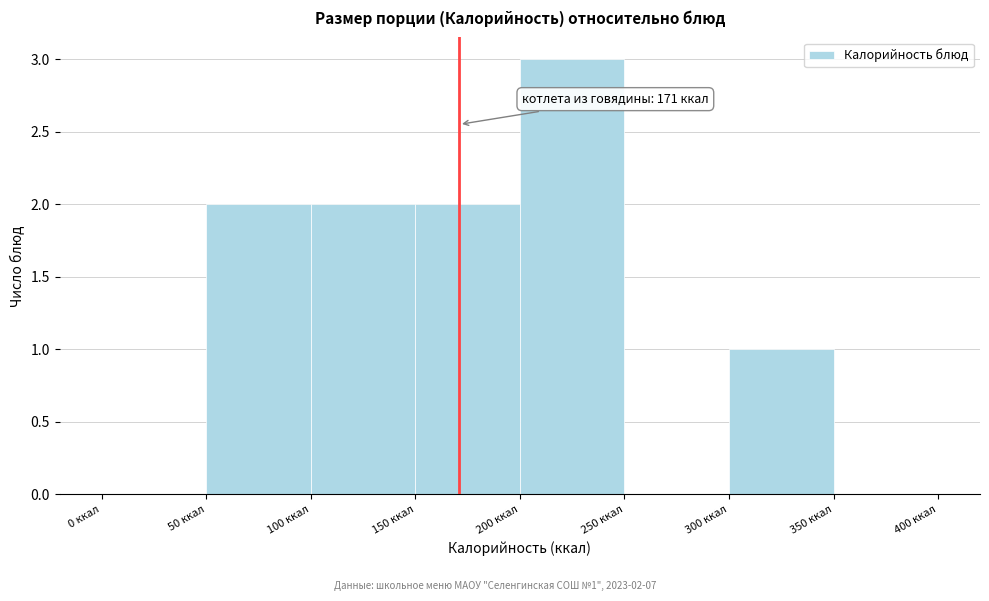

Over which range of the x-axis is the bar tallest?

200 to 250